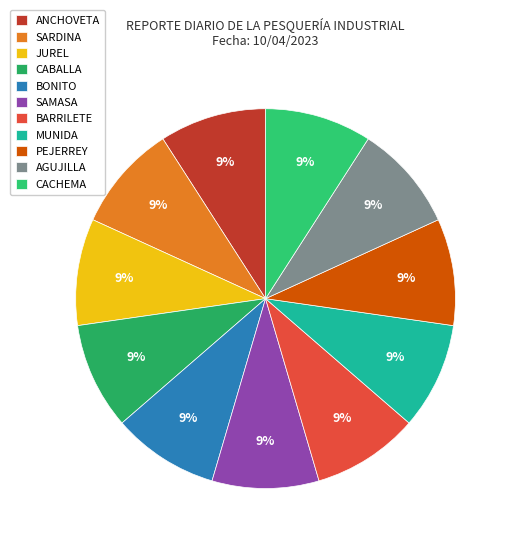

How many slices are in this pie chart?

11